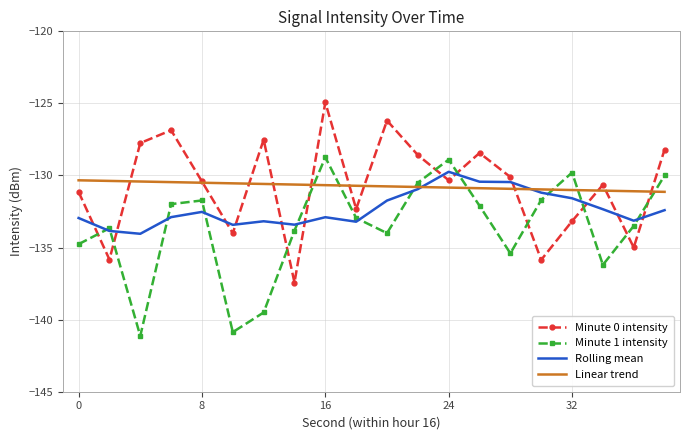

What is the highest value of the Rolling mean series?

-129.7